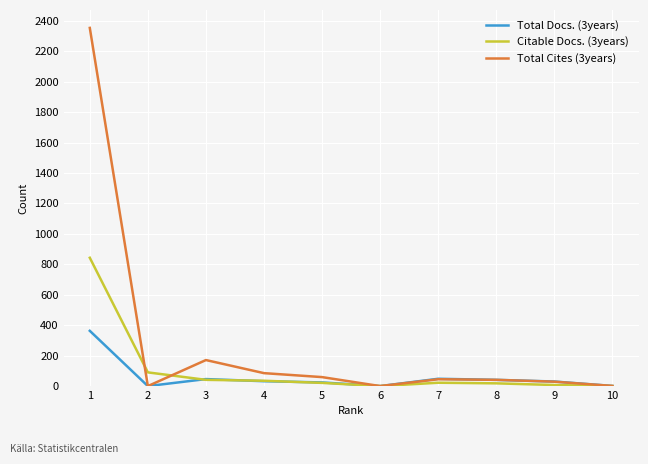

At which category is the sum across all series the highest?

1